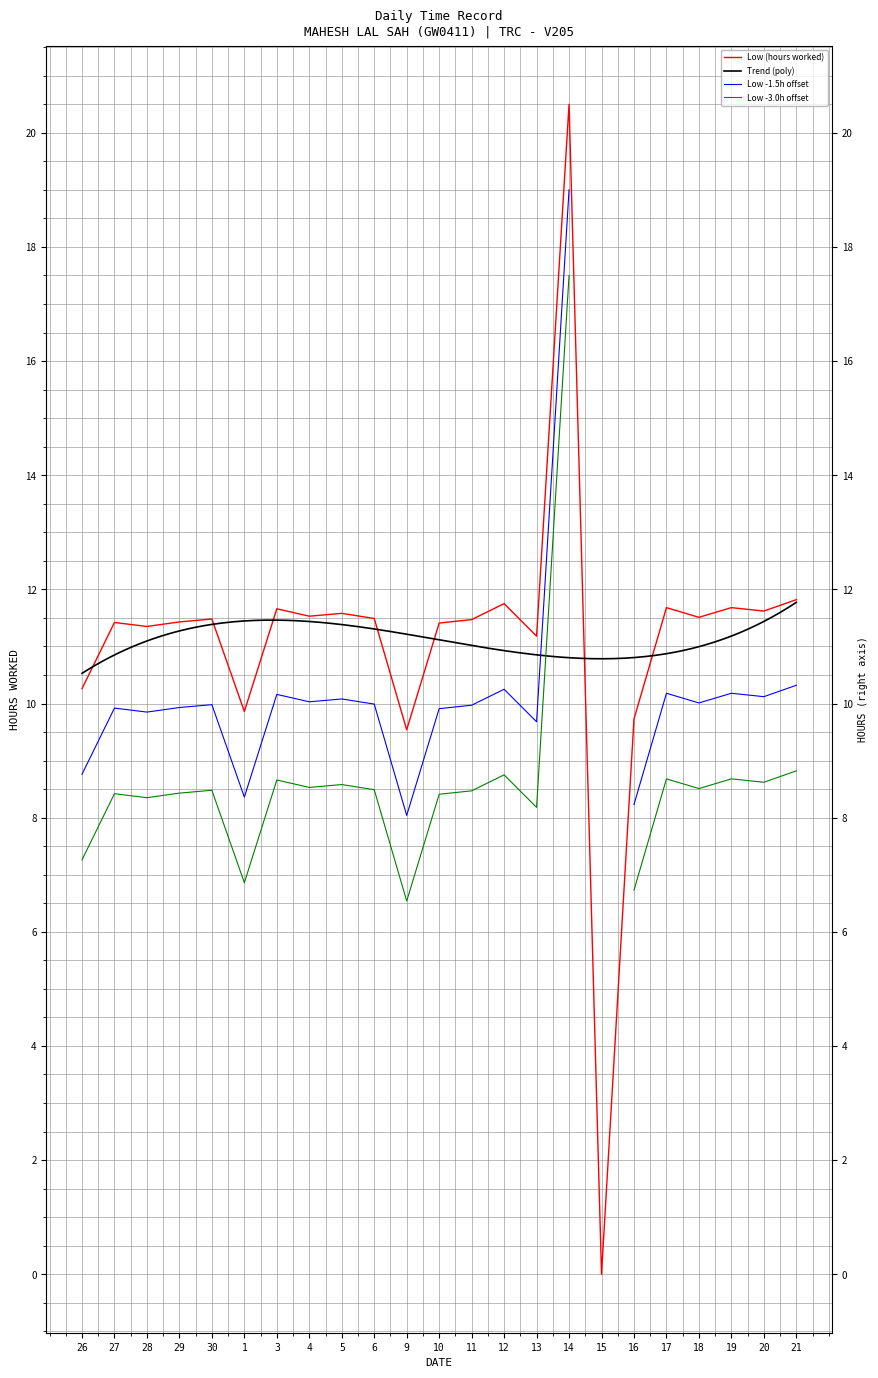

Rank the categories by value from highest to lowest.

14, 21, 12, 17, 19, 3, 20, 5, 4, 18, 6, 30, 11, 29, 27, 10, 28, 13, 26, 1, 16, 9, 15